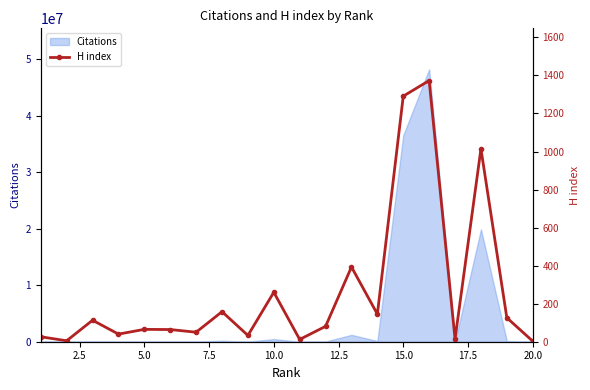

Reading left to right, list all the values displayed in this chart.

26	5	113	40	65	64	50	158	33	260	12	81	393	145	1291	1373	14	1014	126	3